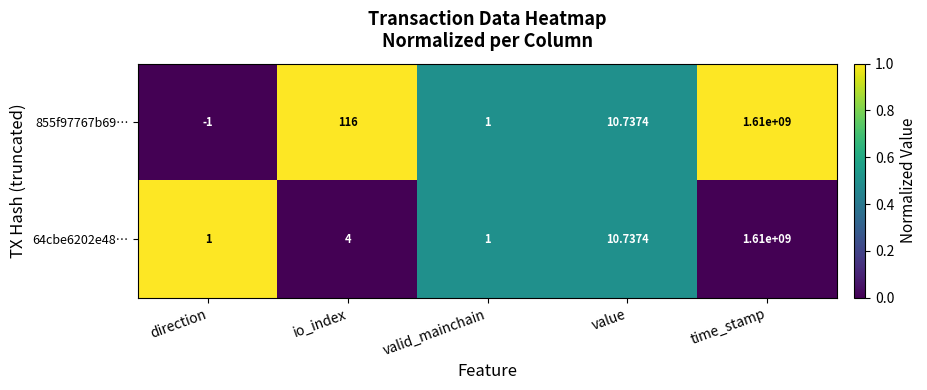

Where does the 855f97767b69… series first go above 10?

io_index